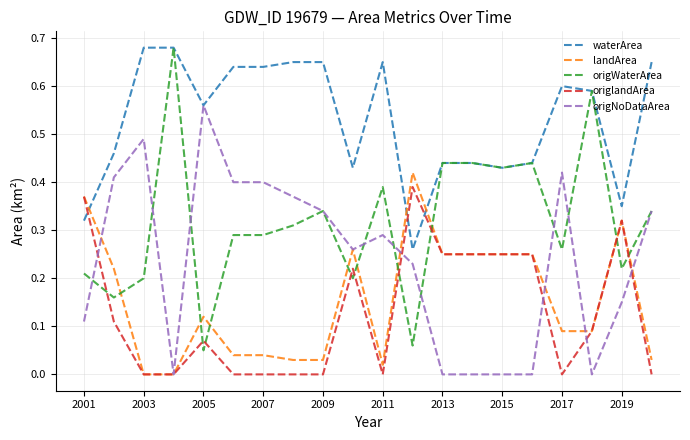

Which series has the largest total across all categories?

waterArea